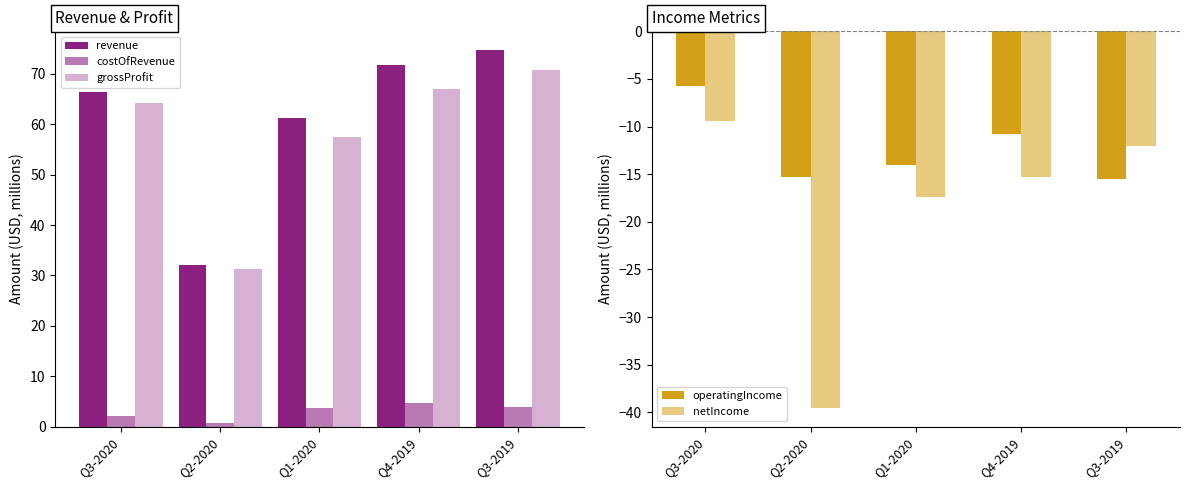

What is the value of the costOfRevenue bar at the 4th from the left?

4.8